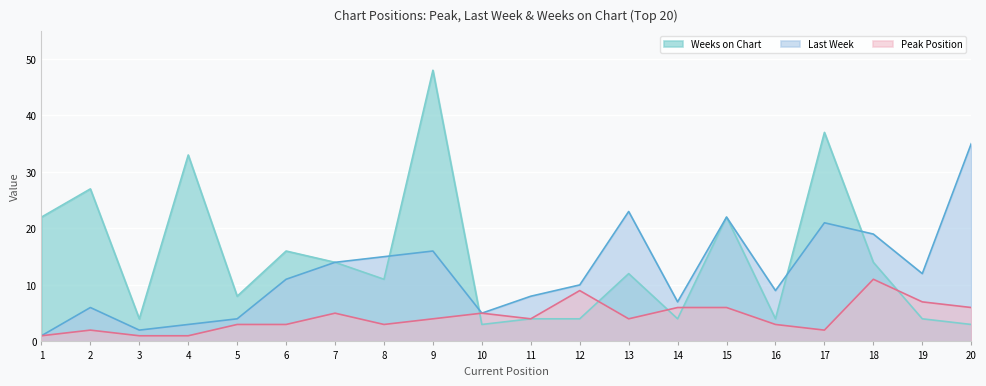

At 5, list the series in order from smallest to largest.

Peak Position, Last Week, Weeks on Chart